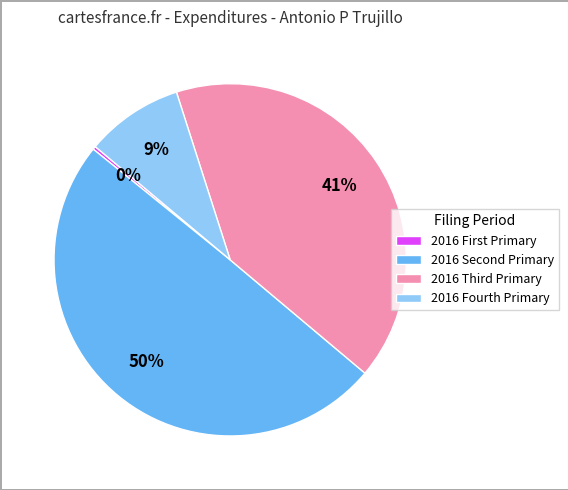

Count the number of slices in the pie.

4